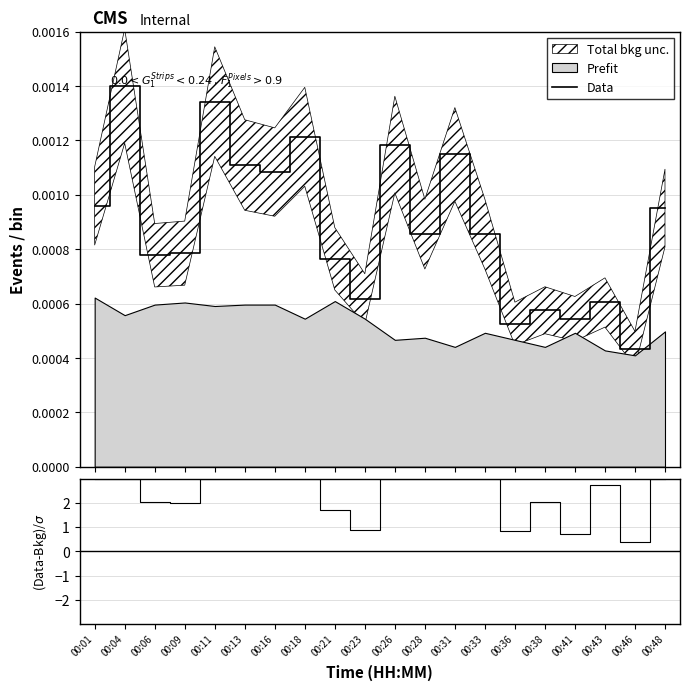

The Data series shows 0.0 at 00:46. True or false?

True